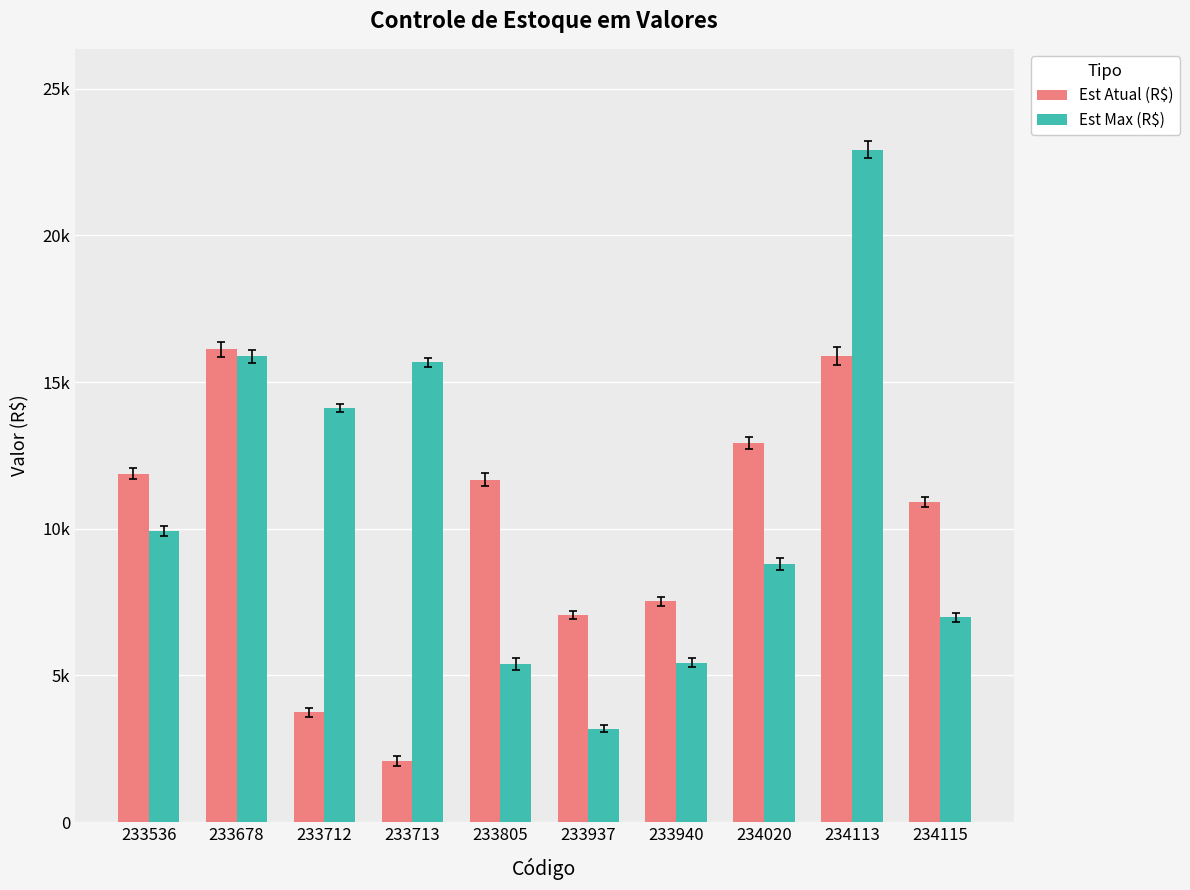

Are the bars grouped side by side (vs. stacked)?

Yes